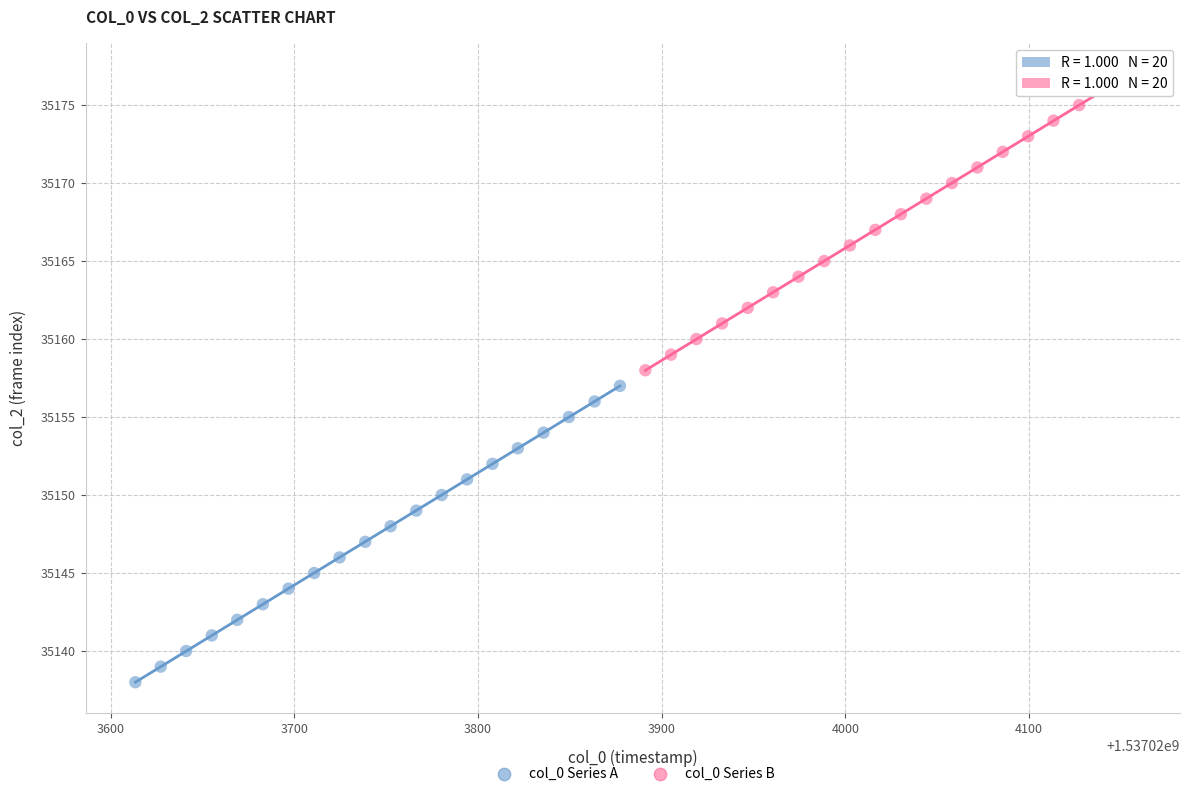

What are all the series names shown in the legend?

col_0 Series A, col_0 Series B